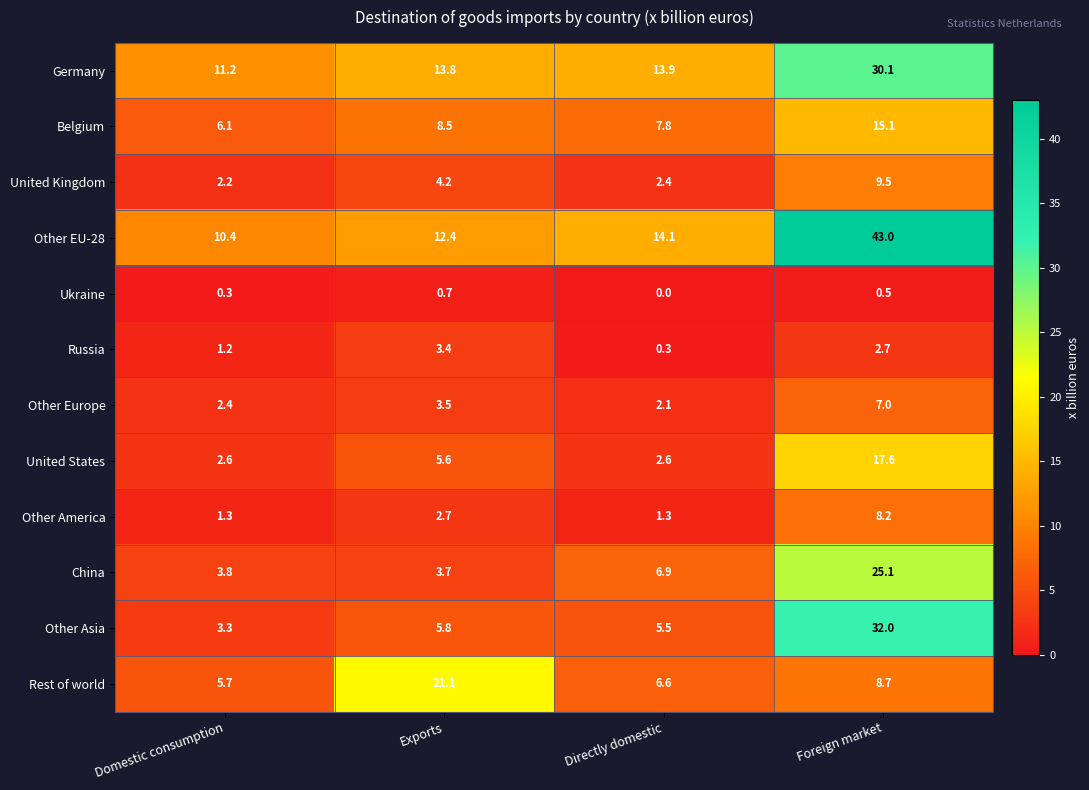

At which category does the chart reach its minimum across all series?

Directly domestic